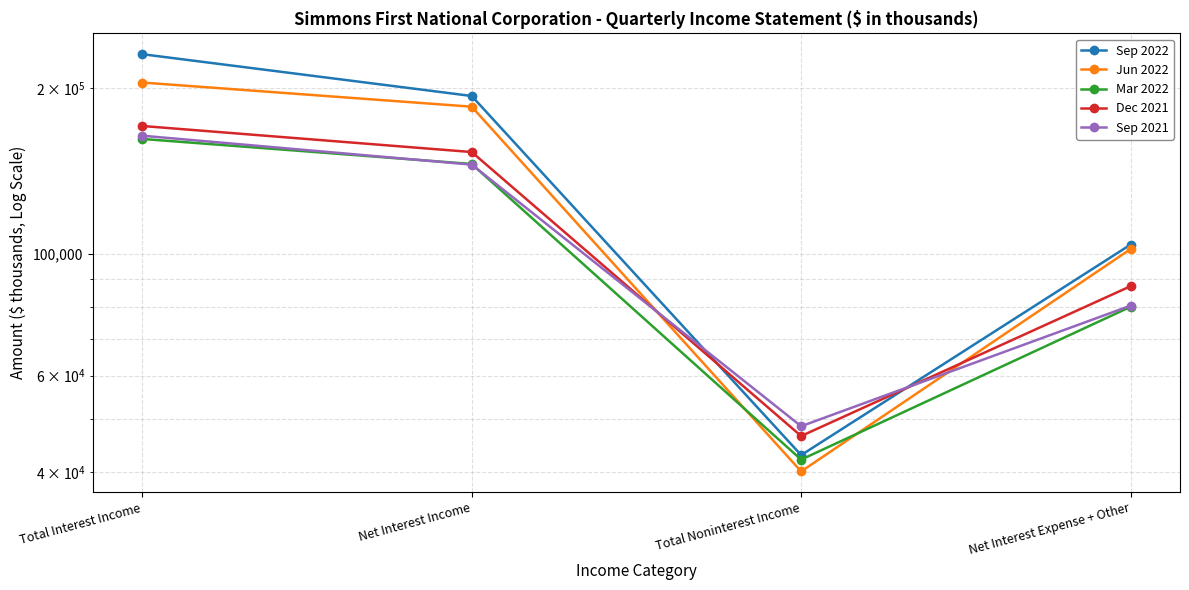

What is the total value across all series at Net Interest Expense + Other?

453638